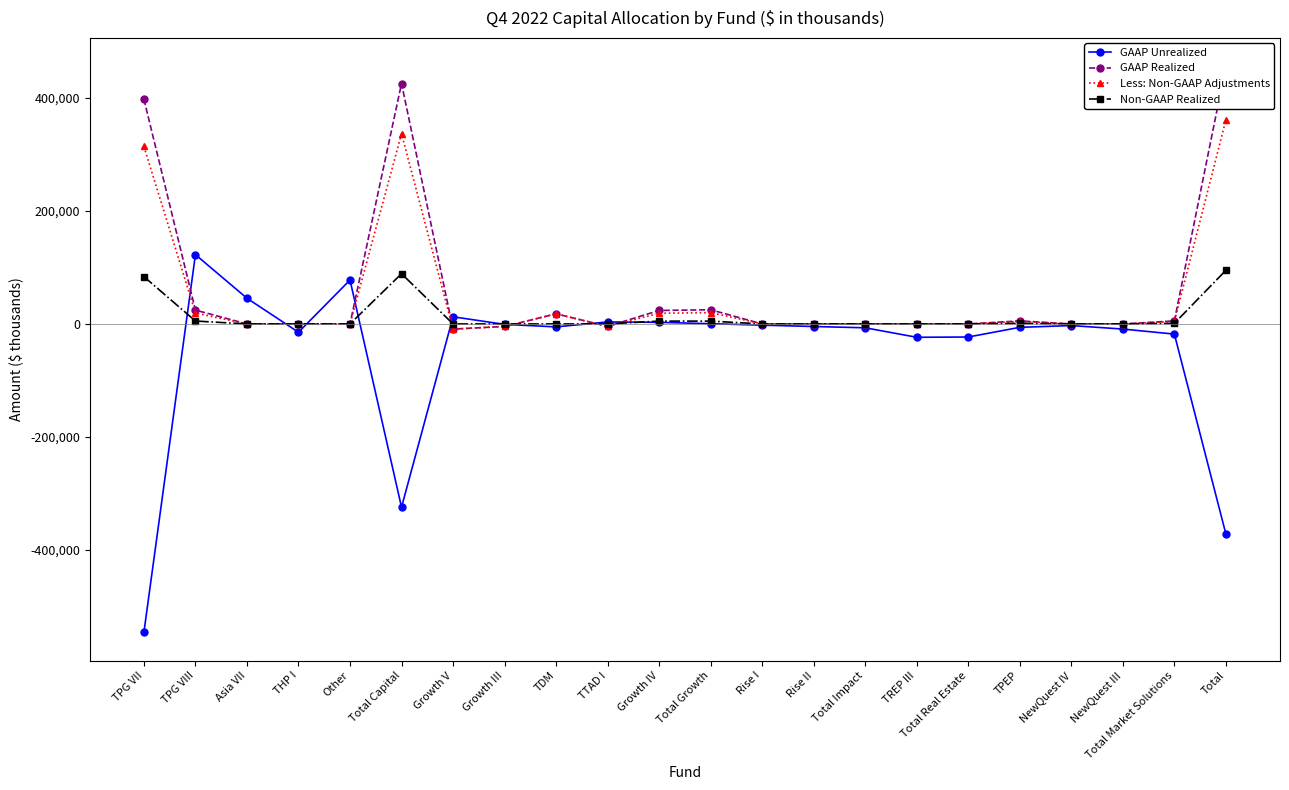

Reading left to right, list all the values displayed in this chart.

GAAP Unrealized: TPG VII=-546145	TPG VIII=122738	Asia VII=45512	THP I=-14717	Other=77790	Total Capital=-324547	Growth V=12679	Growth III=-798	TDM=-5220	TTAD I=3537	Growth IV=2884	Total Growth=401	Rise I=-2144	Rise II=-4544	Total Impact=-6821	TREP III=-23630	Total Real Estate=-23156	TPEP=-6015	NewQuest IV=-2897	NewQuest III=-9072	Total Market Solutions=-17984	Total=-372107
GAAP Realized: TPG VII=398045	TPG VIII=24501	Asia VII=0	THP I=0	Other=0	Total Capital=425770	Growth V=-9142	Growth III=-4422	TDM=17899	TTAD I=-4335	Growth IV=23897	Total Growth=25105	Rise I=21	Rise II=0	Total Impact=148	TREP III=0	Total Real Estate=0	TPEP=5406	NewQuest IV=0	NewQuest III=0	Total Market Solutions=5406	Total=456429
Less: Non-GAAP Adjustments: TPG VII=314270	TPG VIII=19343	Asia VII=0	THP I=0	Other=0	Total Capital=336838	Growth V=-9142	Growth III=-4422	TDM=17899	TTAD I=-4335	Growth IV=18876	Total Growth=20084	Rise I=17	Rise II=0	Total Impact=143	TREP III=0	Total Real Estate=0	TPEP=4325	NewQuest IV=0	NewQuest III=0	Total Market Solutions=4325	Total=361389
Non-GAAP Realized: TPG VII=83774	TPG VIII=5158	Asia VII=0	THP I=0	Other=0	Total Capital=88933	Growth V=0	Growth III=0	TDM=0	TTAD I=0	Growth IV=5021	Total Growth=5021	Rise I=5	Rise II=0	Total Impact=5	TREP III=0	Total Real Estate=0	TPEP=1081	NewQuest IV=0	NewQuest III=0	Total Market Solutions=1081	Total=95039